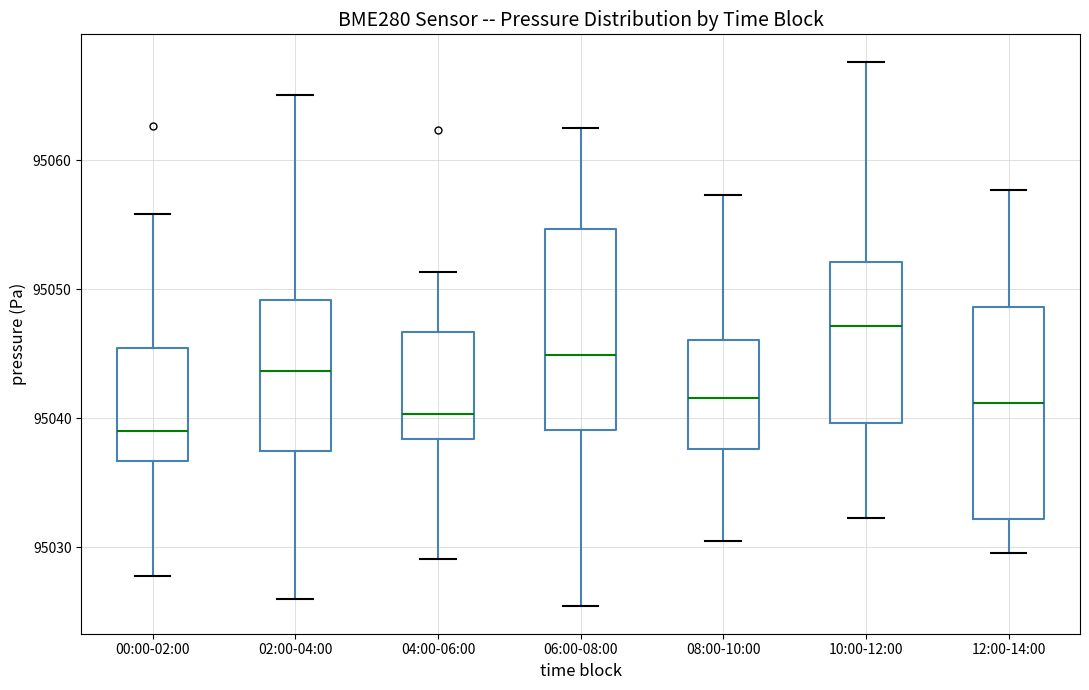

Reading left to right, read every box against the y-axis: the position of its median line, the range the box covers, and the ends of its whiskers. The values are not printed on the chart, so give them approximately, as read against the axis.

00:00-02:00: median 95039, box 95037 to 95045, whiskers 95028 to 95056
02:00-04:00: median 95044, box 95037 to 95049, whiskers 95026 to 95065
04:00-06:00: median 95040, box 95038 to 95047, whiskers 95029 to 95051
06:00-08:00: median 95045, box 95039 to 95055, whiskers 95025 to 95063
08:00-10:00: median 95042, box 95038 to 95046, whiskers 95031 to 95057
10:00-12:00: median 95047, box 95040 to 95052, whiskers 95032 to 95068
12:00-14:00: median 95041, box 95032 to 95049, whiskers 95030 to 95058